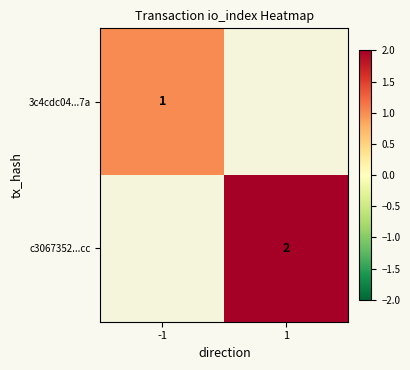

Is it true that 3c4cdc04...7a equals 1 at -1?

True